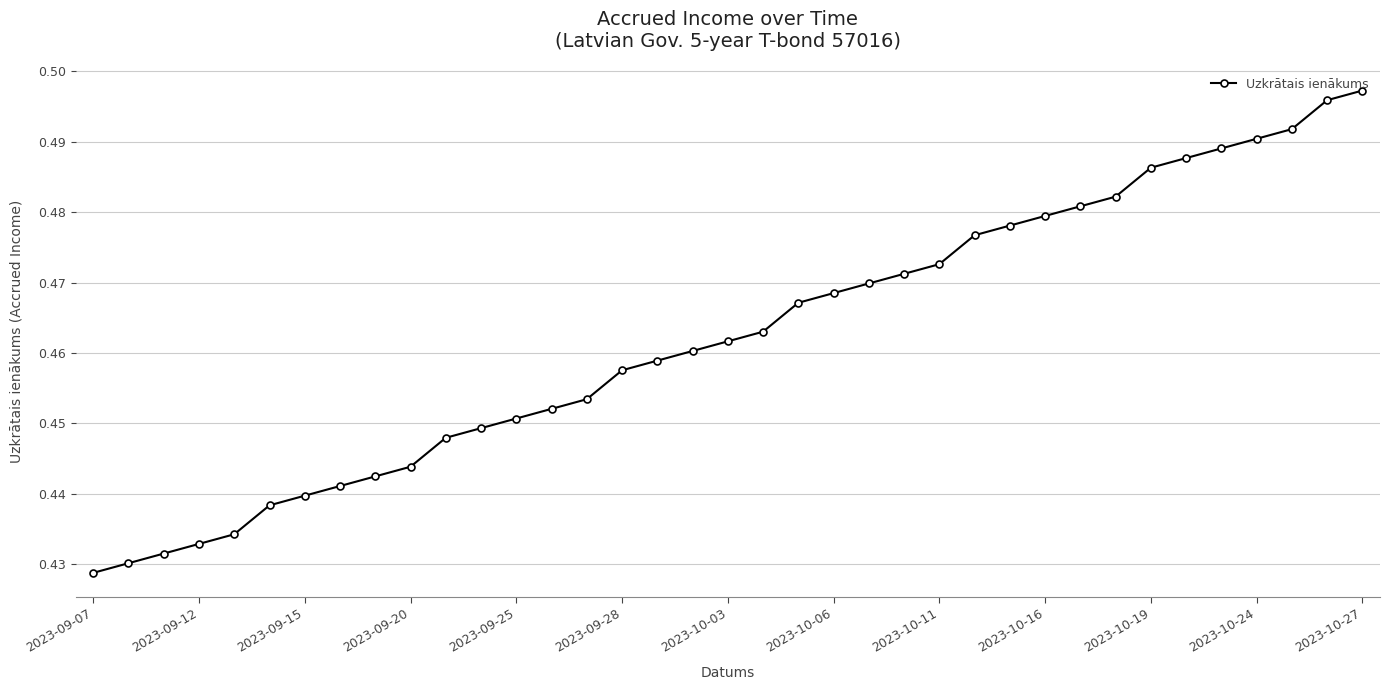

What is the sum of all values?

17.1